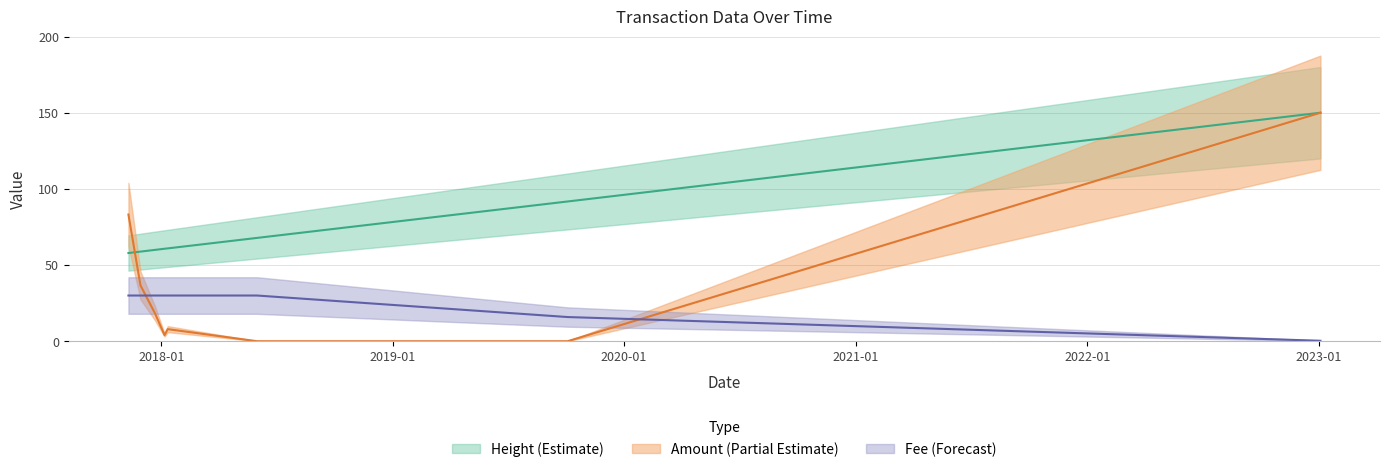

Which series has the widest spread of values?

Amount